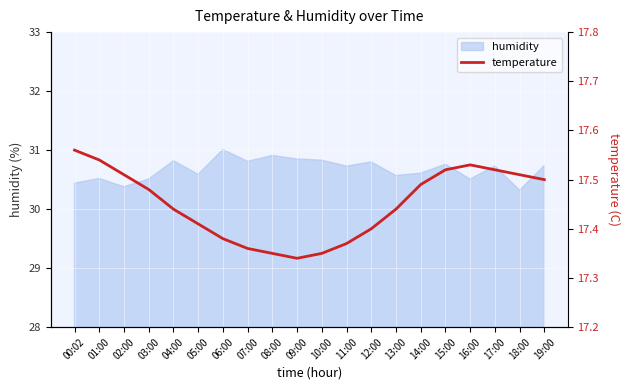

Reading left to right, what are all the values shown in this chart?

17.6	17.5	17.5	17.5	17.4	17.4	17.4	17.4	17.4	17.3	17.4	17.4	17.4	17.4	17.5	17.5	17.5	17.5	17.5	17.5